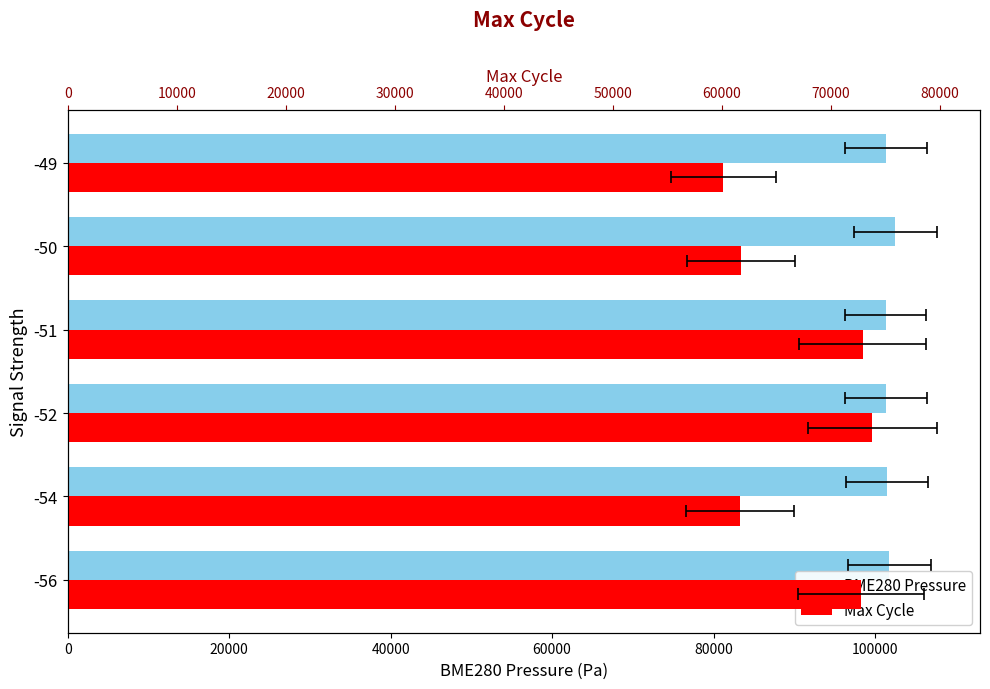

Is the value of BME280 Pressure at -52 greater than the value of Max Cycle at -49?

Yes